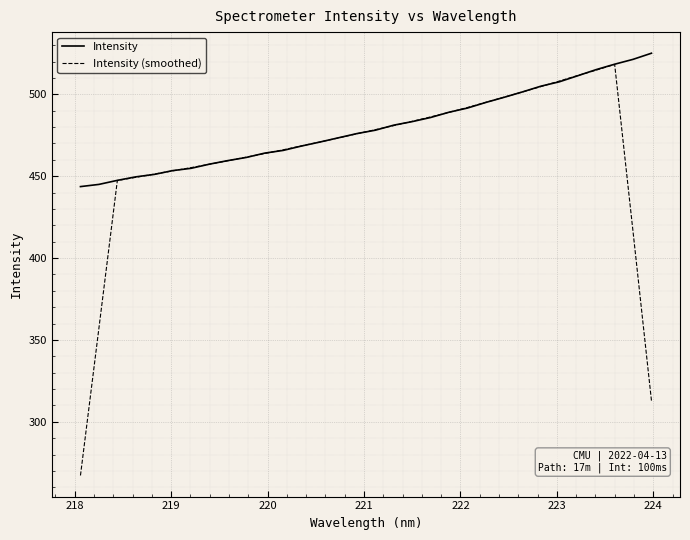

What is the greatest value displayed?

525.1